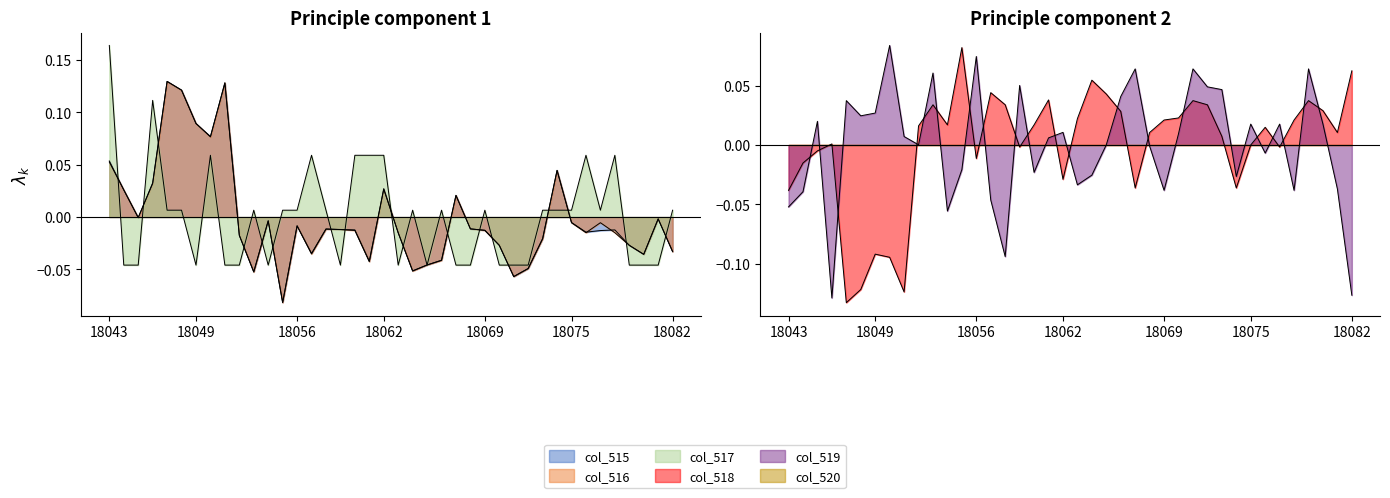

Between 18060 and 18052, which is larger?

18060